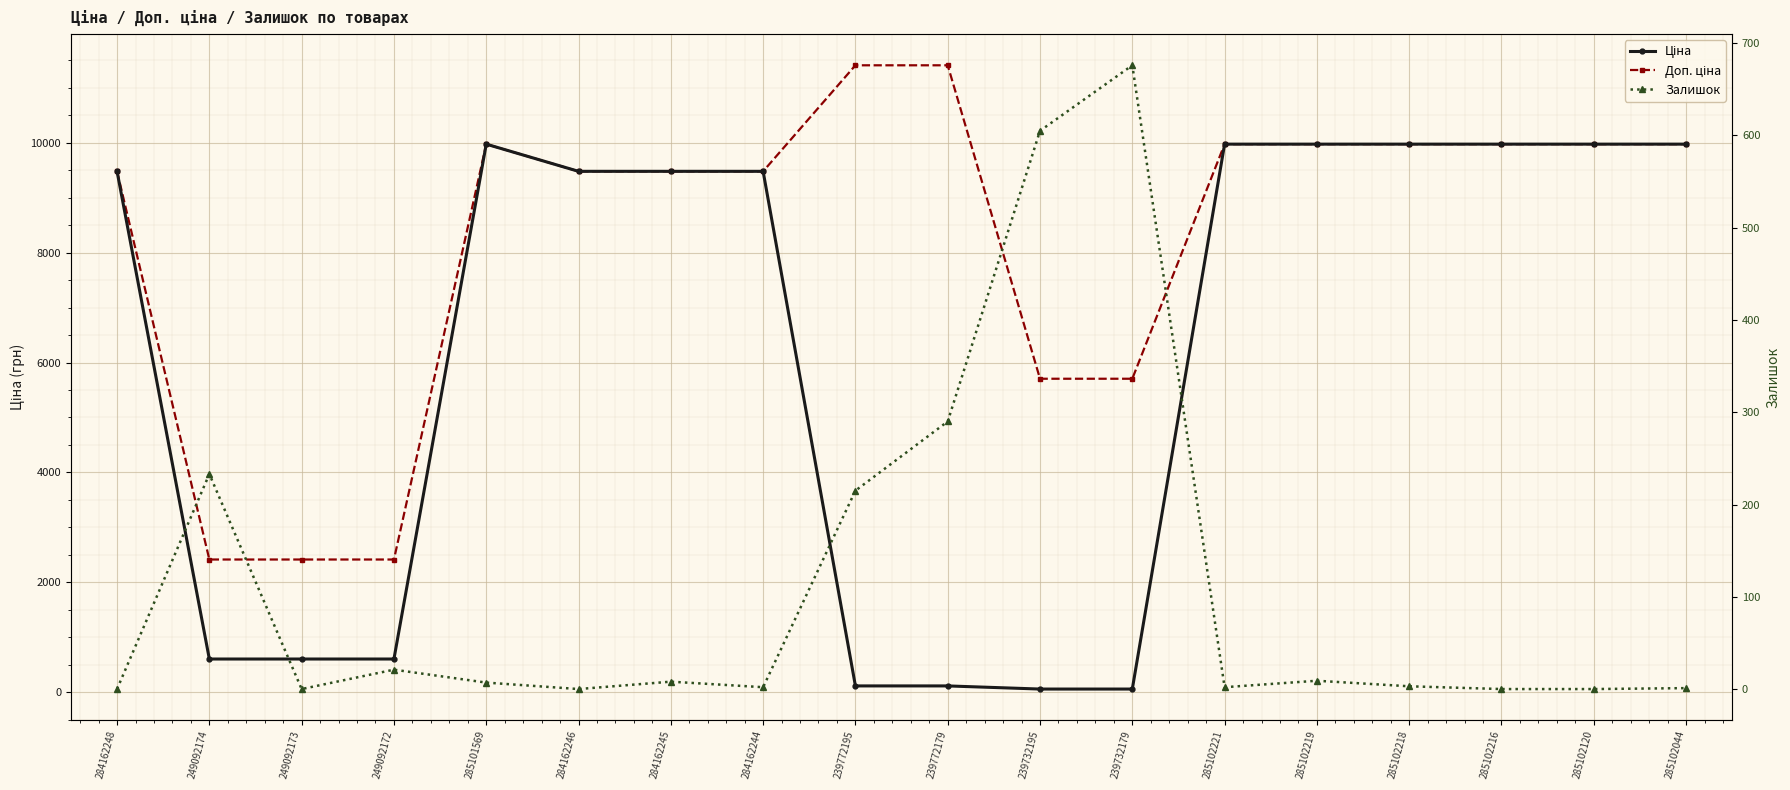

Reading left to right, transcribe all the data shown in this chart.

Ціна: 284162248=9480.1	249092174=603.7	249092173=603.7	249092172=603.7	285101569=9975.0	284162246=9480.1	284162245=9480.1	284162244=9480.1	239772195=114.1	239772179=114.1	239732195=57.0	239732179=57.0	285102221=9975.0	285102219=9975.0	285102218=9975.0	285102216=9975.0	285102120=9975.0	285102044=9975.0
Доп. ціна: 284162248=9480.1	249092174=2414.8	249092173=2414.8	249092172=2414.8	285101569=9975.0	284162246=9480.1	284162245=9480.1	284162244=9480.1	239772195=11410.0	239772179=11410.0	239732195=5705.0	239732179=5705.0	285102221=9975.0	285102219=9975.0	285102218=9975.0	285102216=9975.0	285102120=9975.0	285102044=9975.0
Залишок: 284162248=0.0	249092174=233.0	249092173=0.0	249092172=21.0	285101569=7.0	284162246=0.0	284162245=8.0	284162244=2.0	239772195=215.0	239772179=290.0	239732195=605.0	239732179=676.0	285102221=2.0	285102219=9.0	285102218=3.0	285102216=0.0	285102120=0.0	285102044=1.0